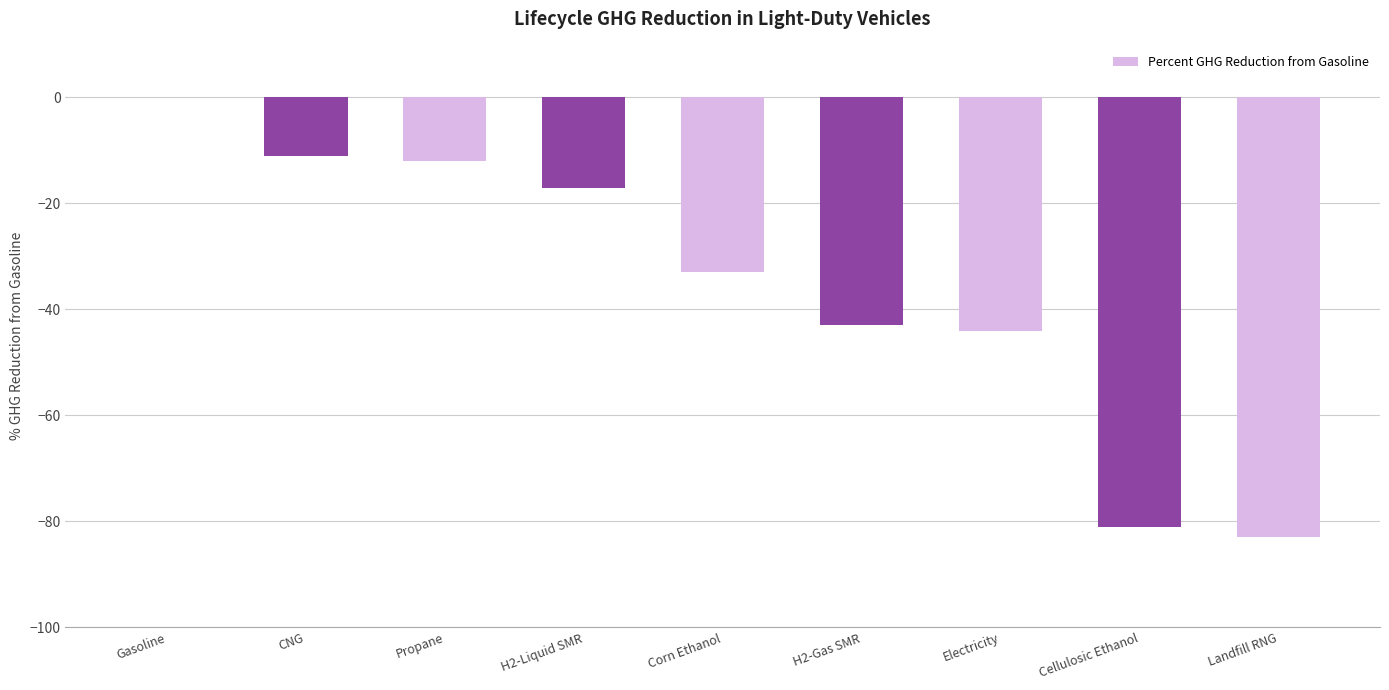

What is the sum of the values at H2-Gas SMR and Propane?

-55